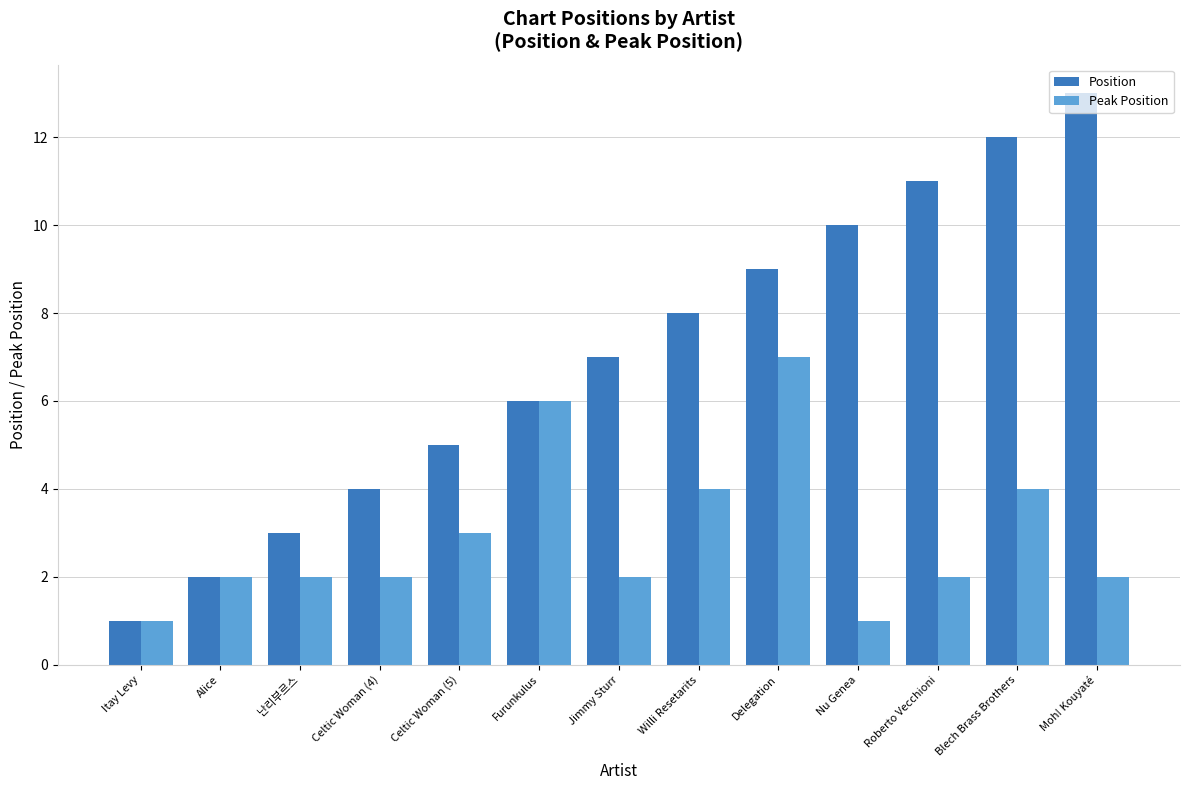

What is the lowest value of the Peak Position series?

1